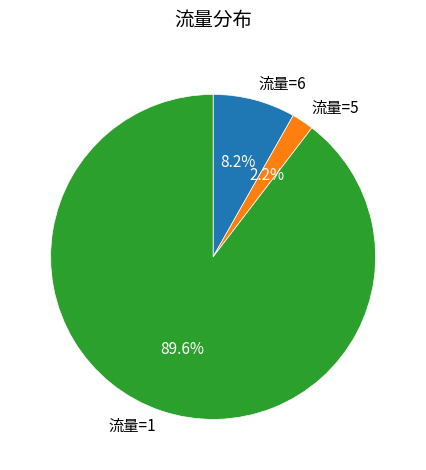

To the nearest percent, what is the difference between the largest and smallest slice percentages?

87%